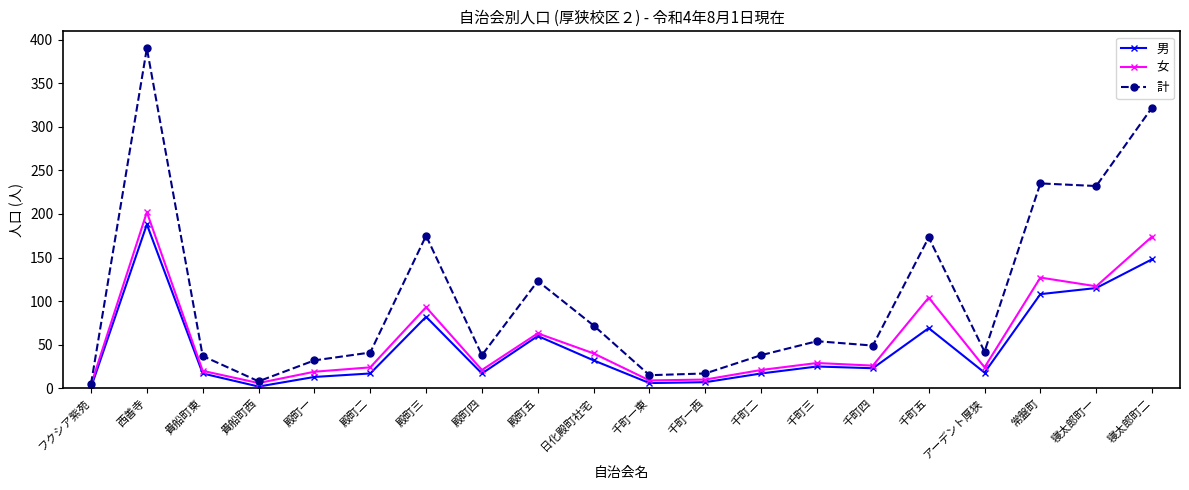

Is it true that 計 equals 322 at 寝太郎町二?

True